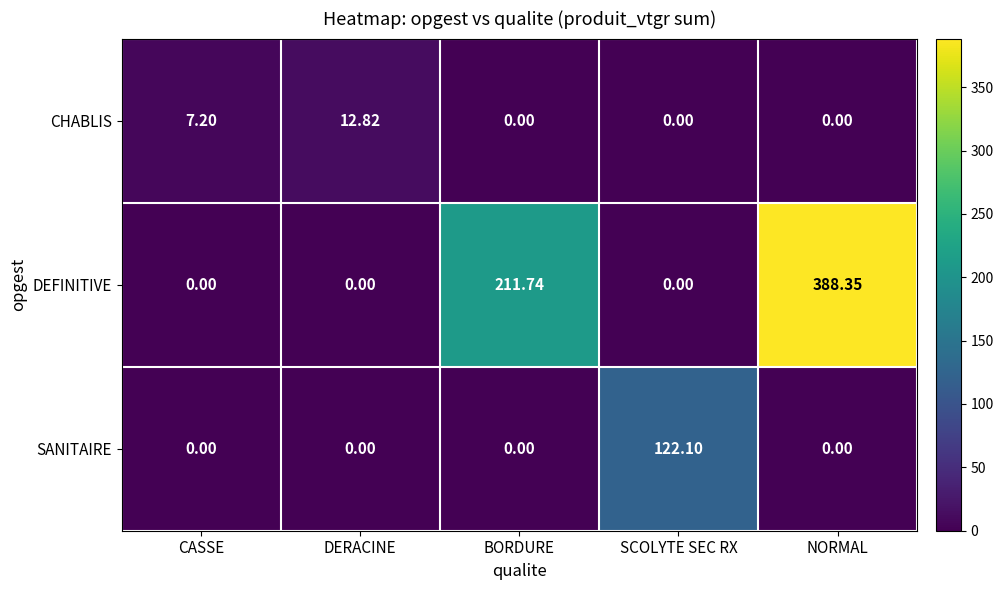

Which category has the highest value across all series?

NORMAL